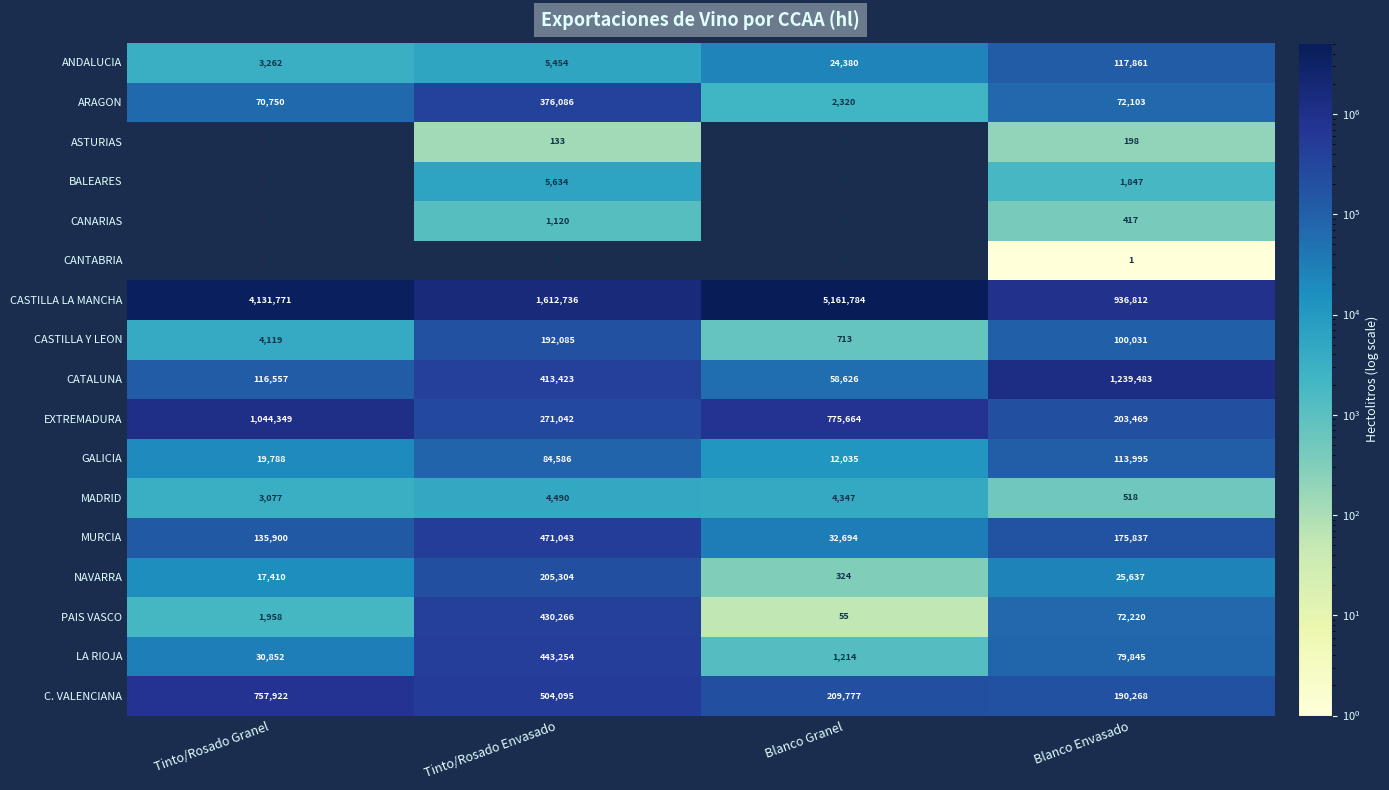

What is the sum of the CASTILLA Y LEON values at Tinto/Rosado Granel and Blanco Granel?

4832